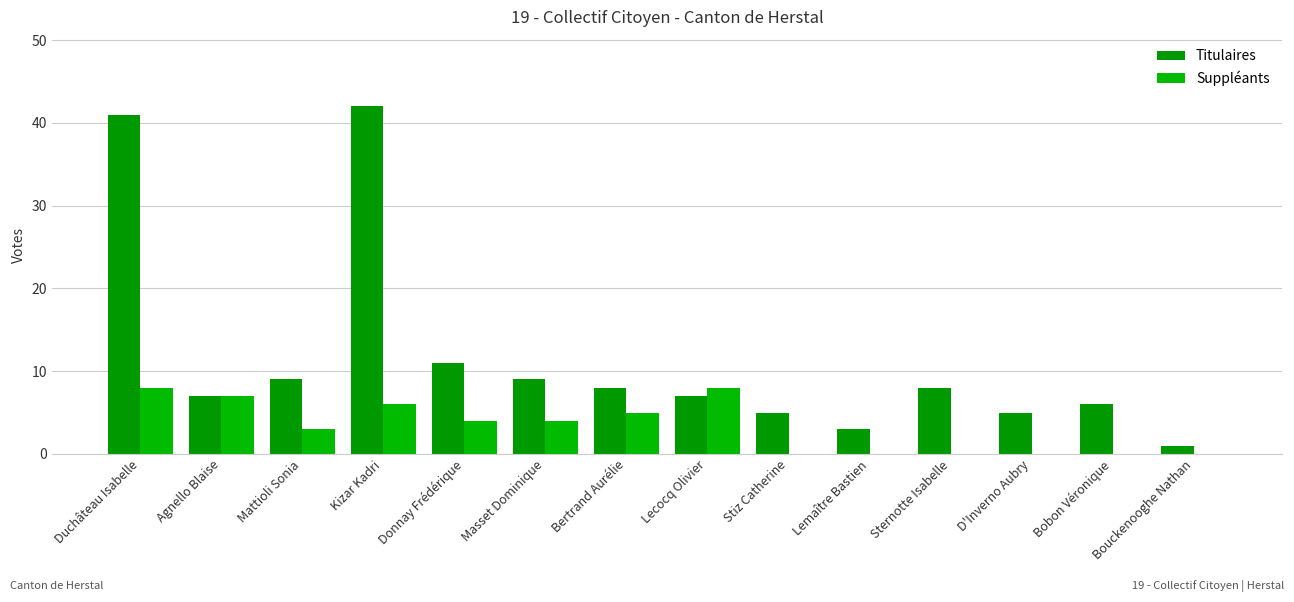

How many distinct data groups are displayed?

2